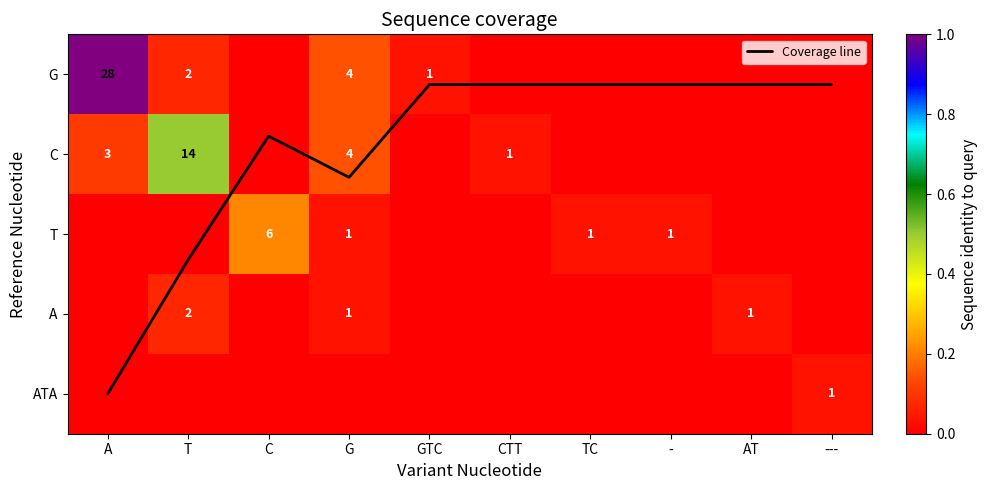

True or false: A has a value of 0.0 at ---.

True